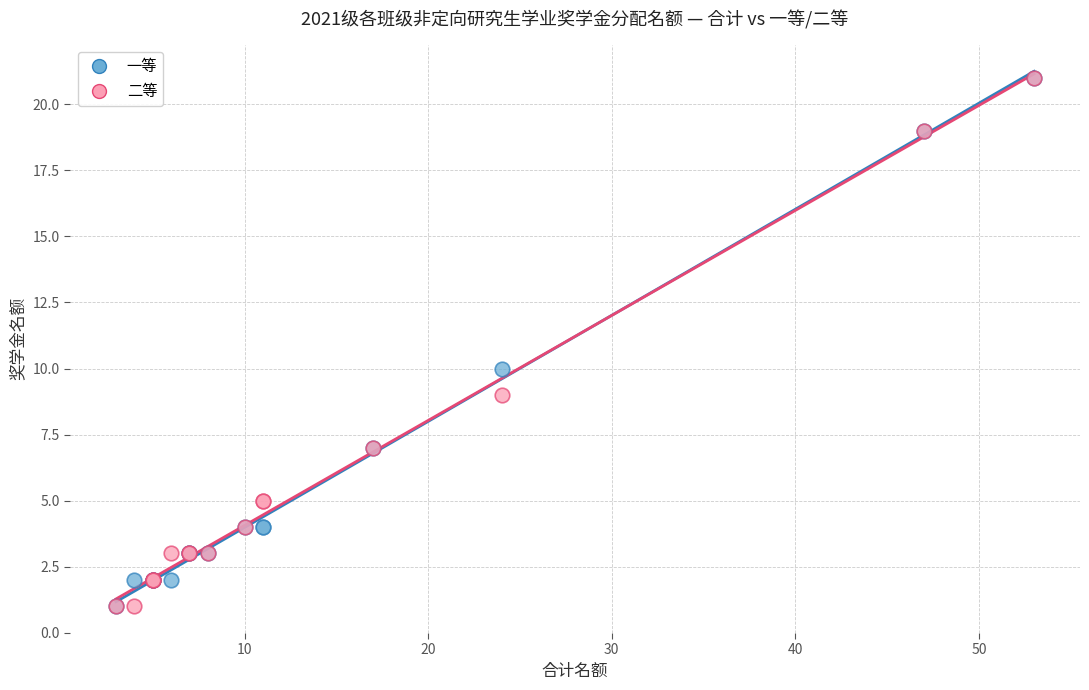

In the 二等 series, what Y value is closest to 11?

9